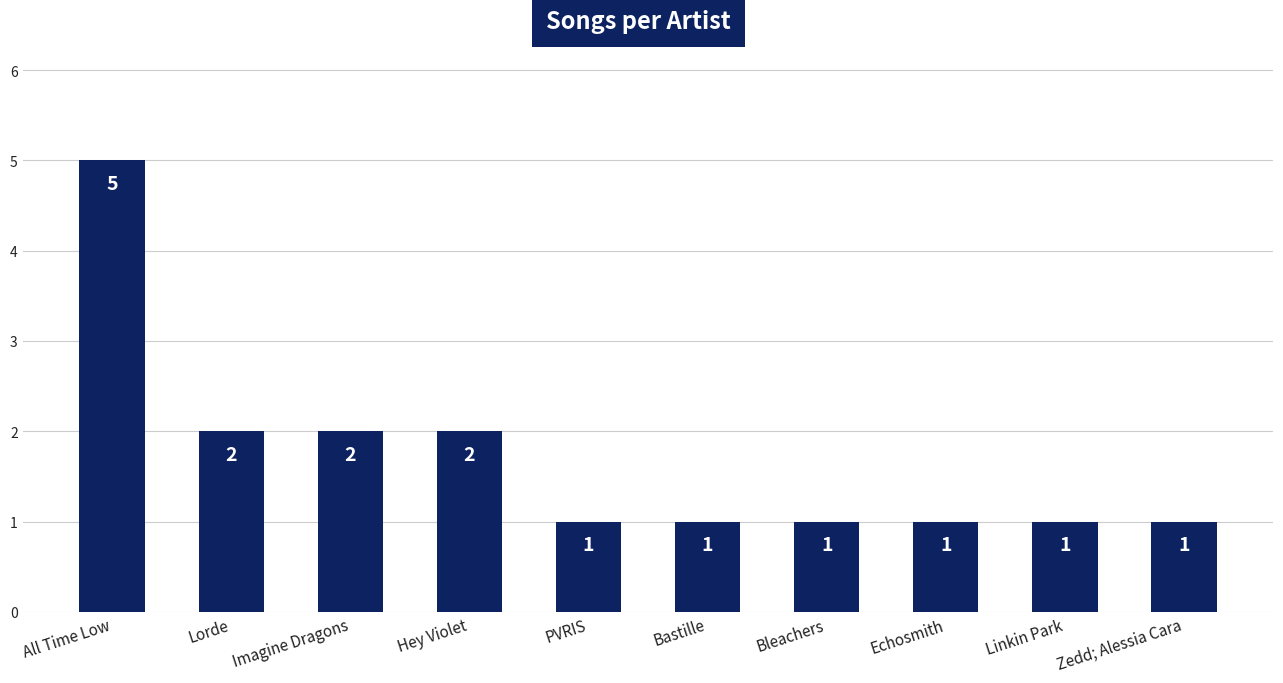

What is the greatest value displayed?

5